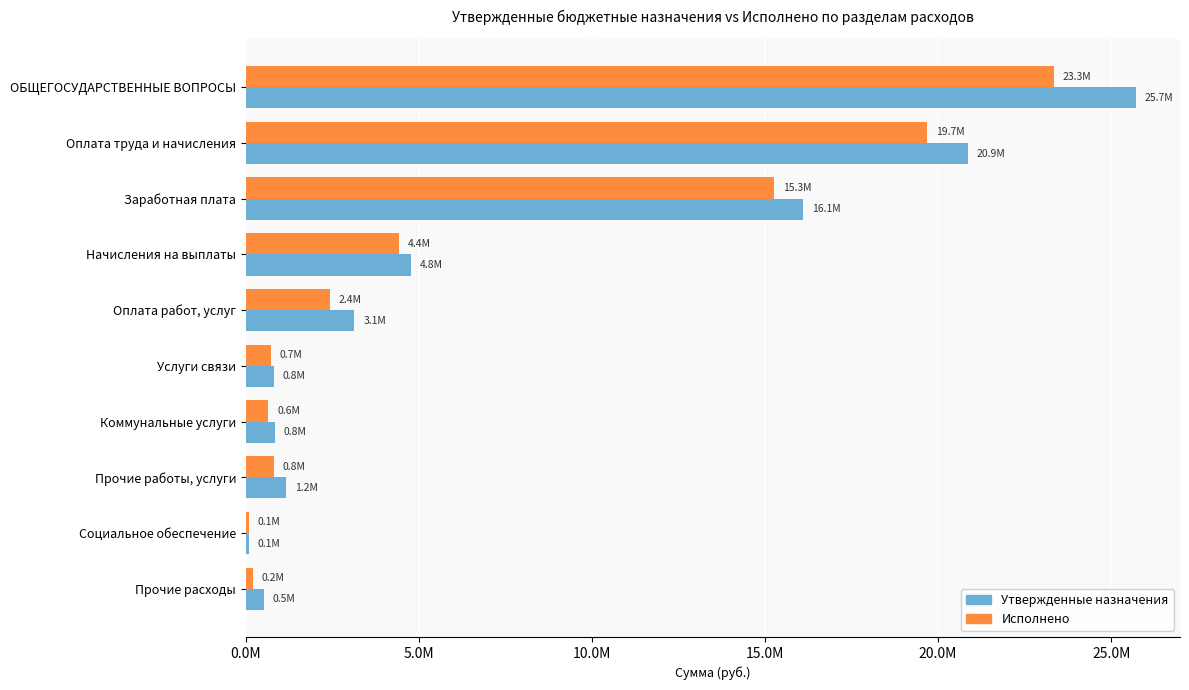

Reading left to right, transcribe all the data shown in this chart.

Утвержденные назначения: 25704167.9	20859225.0	16094979.0	4759946.0	3136591.2	800897.0	844099.0	1168219.0	82796.0	510803.0
Исполнено: 23340709.0	19676016.6	15261659.3	4413257.3	2434144.0	726534.2	643873.6	804572.8	82782.8	197691.7